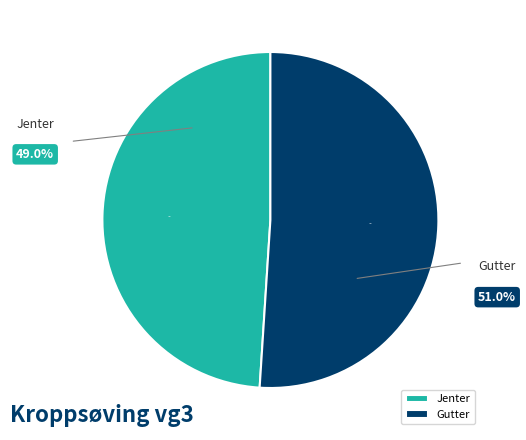

To the nearest percent, what is the average slice percentage?

50%